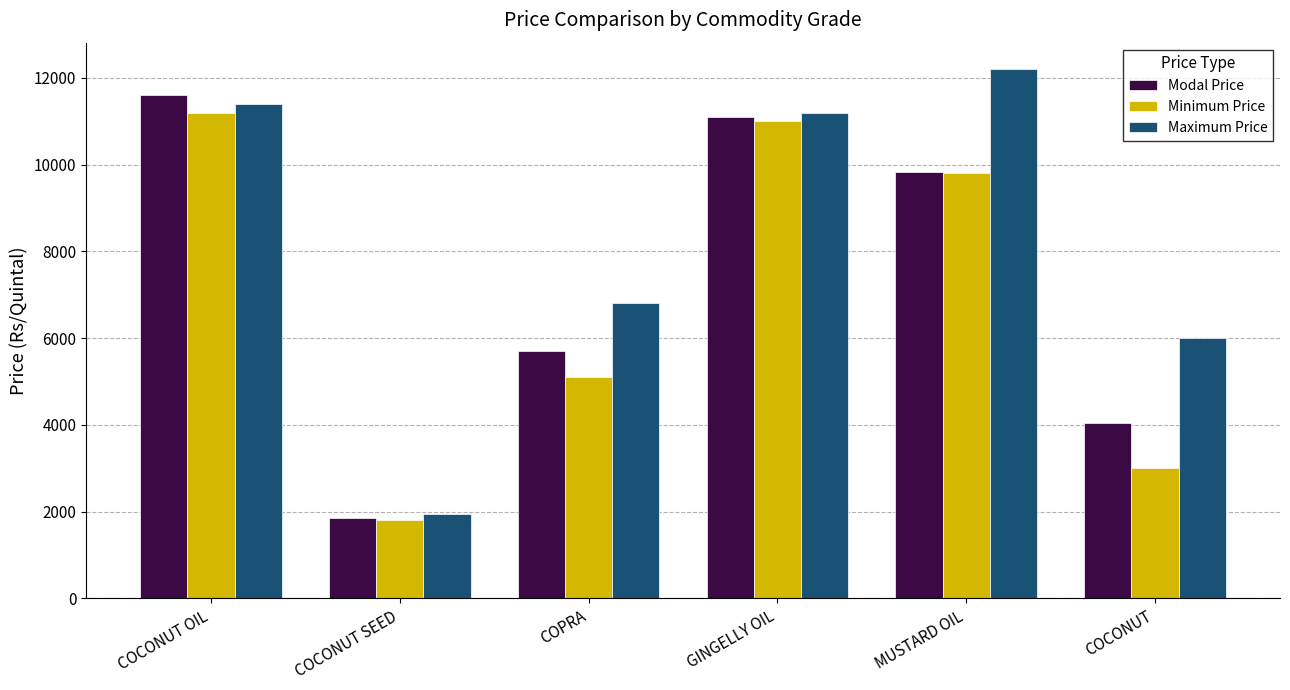

What is the average value of the Minimum Price series?

6985